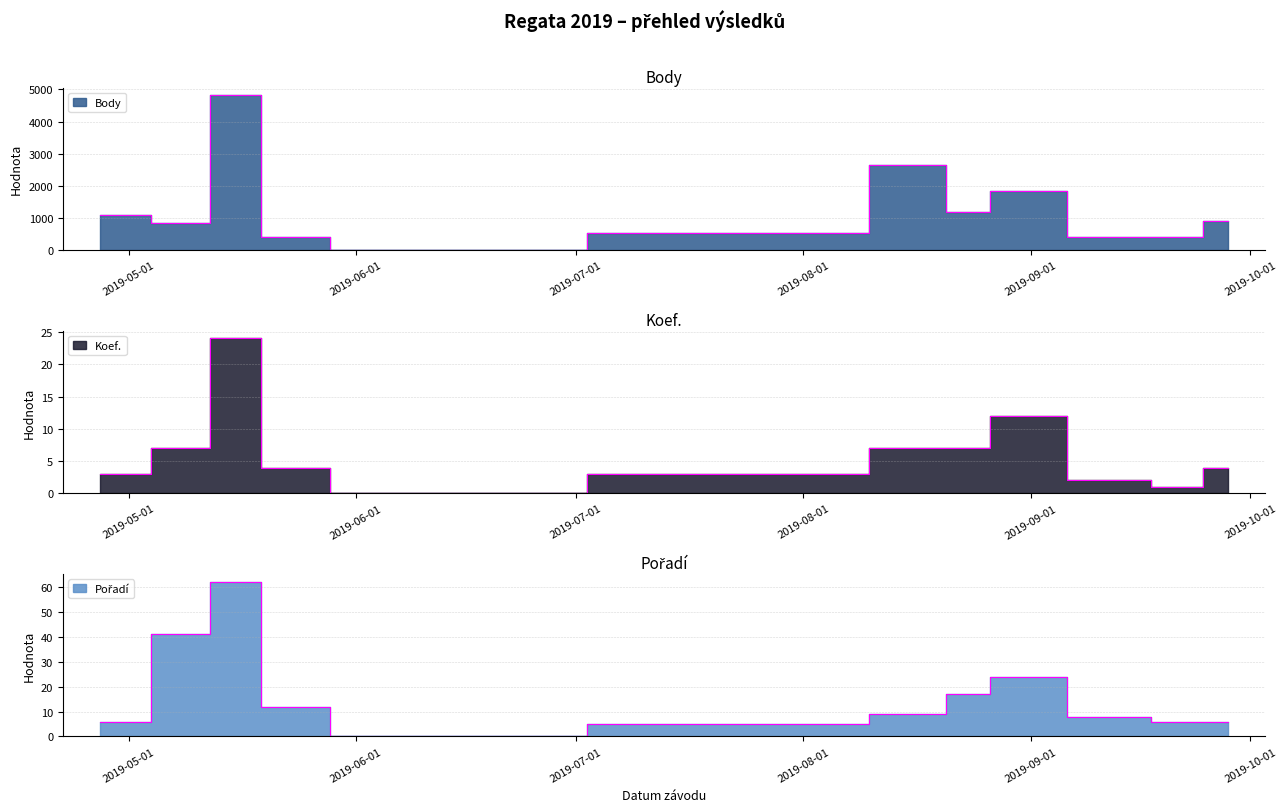

Reading left to right, extract all data points from this chart.

Body: 1093	852	4817	404	0	541	2640	1201	1826	396	402	904
Koef.: 3	7	24	4	0	3	7	7	12	2	1	4
Pořadí: 6	41	62	12	0	5	9	17	24	8	6	6